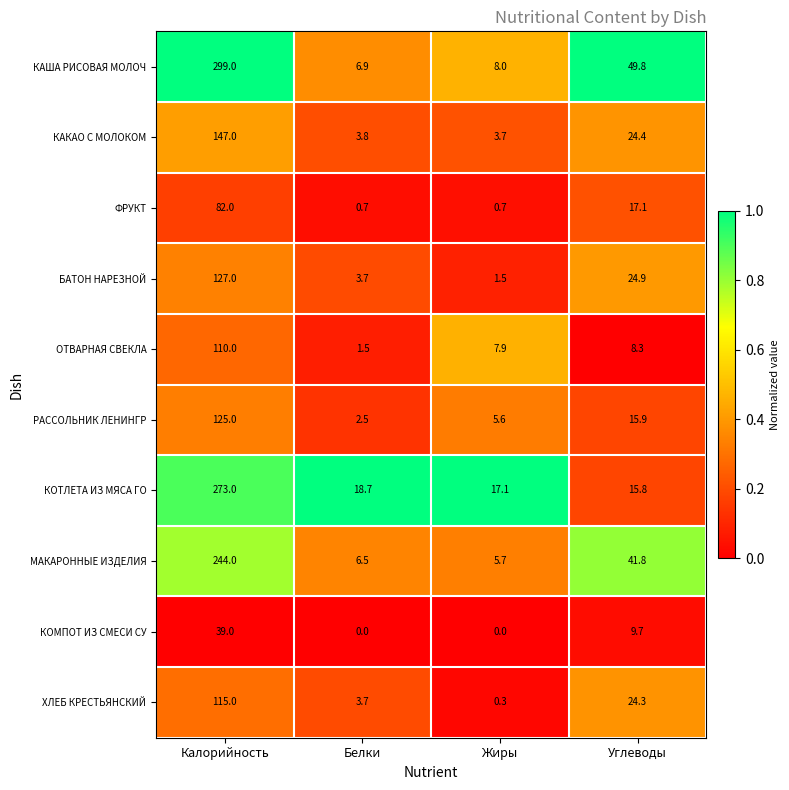

True or false: КАКАО С МОЛОКОМ has a value of 1.1 at Жиры.

False